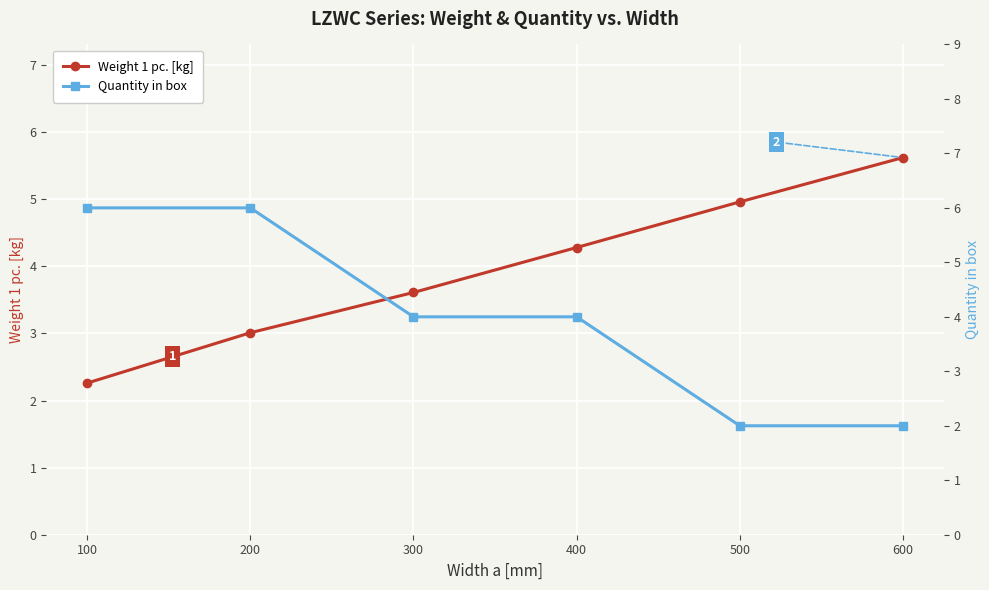

List the labels in order of Quantity in box value, smallest first.

500, 600, 300, 400, 100, 200